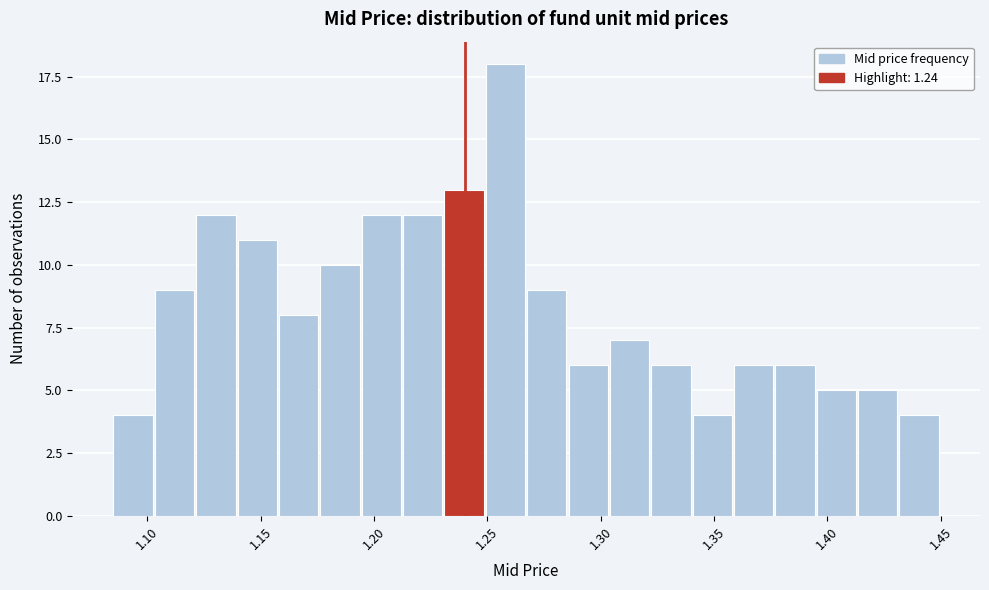

Read against the x-axis, roughly where is the centre of the tallest bar?

1.260